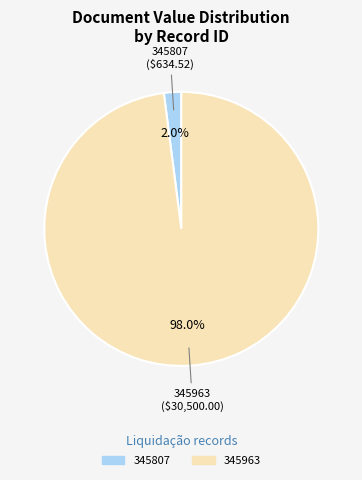

Is 345963 the majority of the pie?

Yes